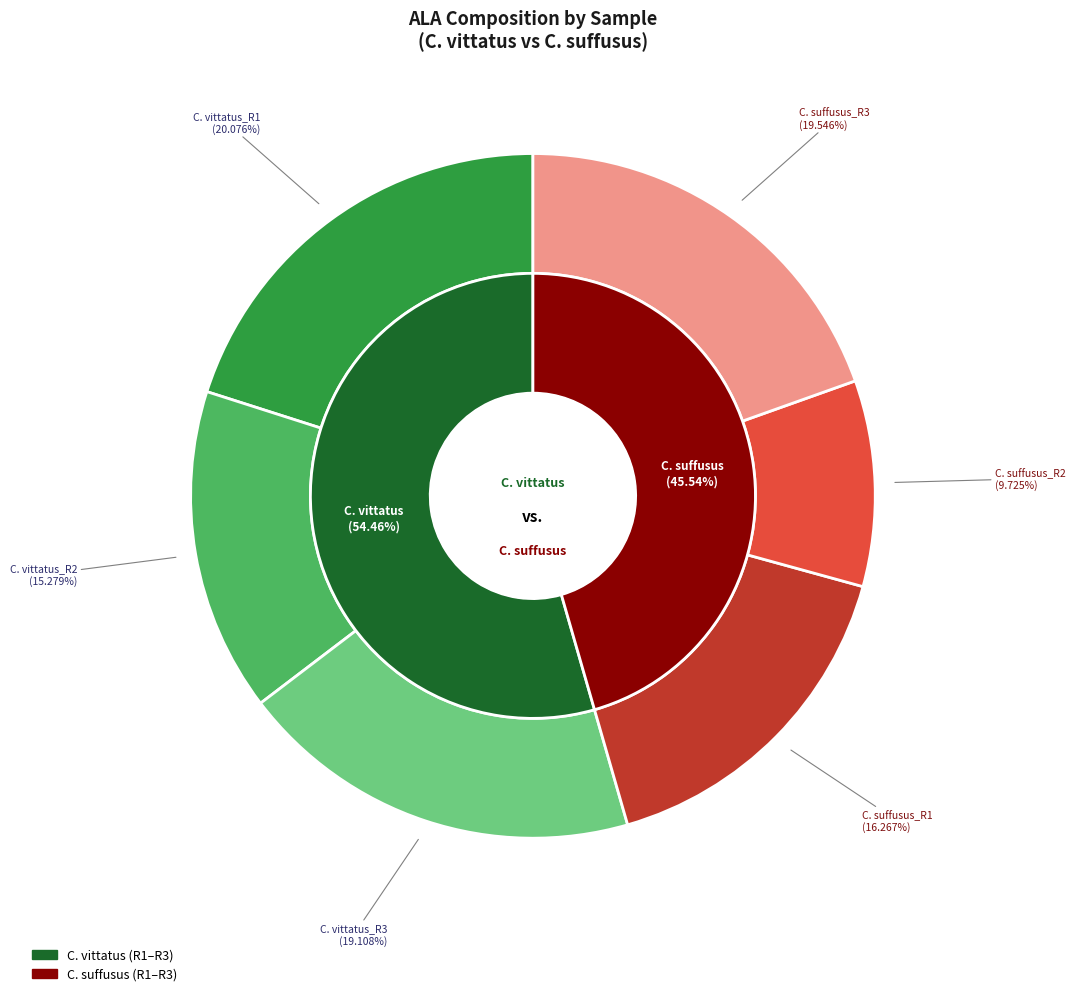

Rank the categories by value from highest to lowest.

C. vittatus_R1, C. suffusus_R3, C. vittatus_R3, C. suffusus_R1, C. vittatus_R2, C. suffusus_R2